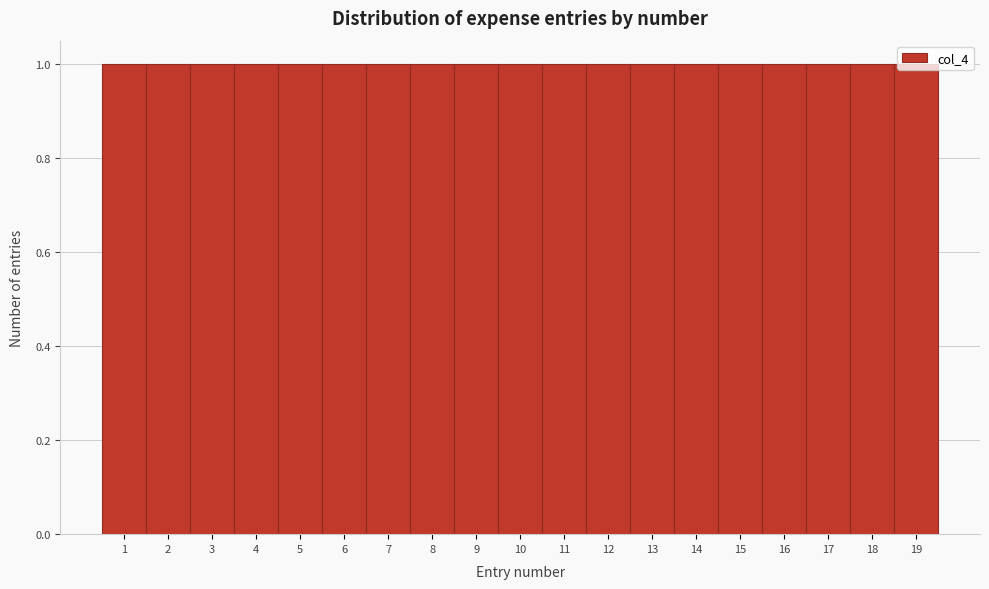

Reading left to right, list every bar in this chart as the range it spans on the x-axis followed by its height. The values are not printed on the chart, so give them approximately, as read against the axis.

0.5 to 1.5: 1
1.5 to 2.5: 1
2.5 to 3.5: 1
3.5 to 4.5: 1
4.5 to 5.5: 1
5.5 to 6.5: 1
6.5 to 7.5: 1
7.5 to 8.5: 1
8.5 to 9.5: 1
9.5 to 10.5: 1
10.5 to 11.5: 1
11.5 to 12.5: 1
12.5 to 13.5: 1
13.5 to 14.5: 1
14.5 to 15.5: 1
15.5 to 16.5: 1
16.5 to 17.5: 1
17.5 to 18.5: 1
18.5 to 19.5: 1